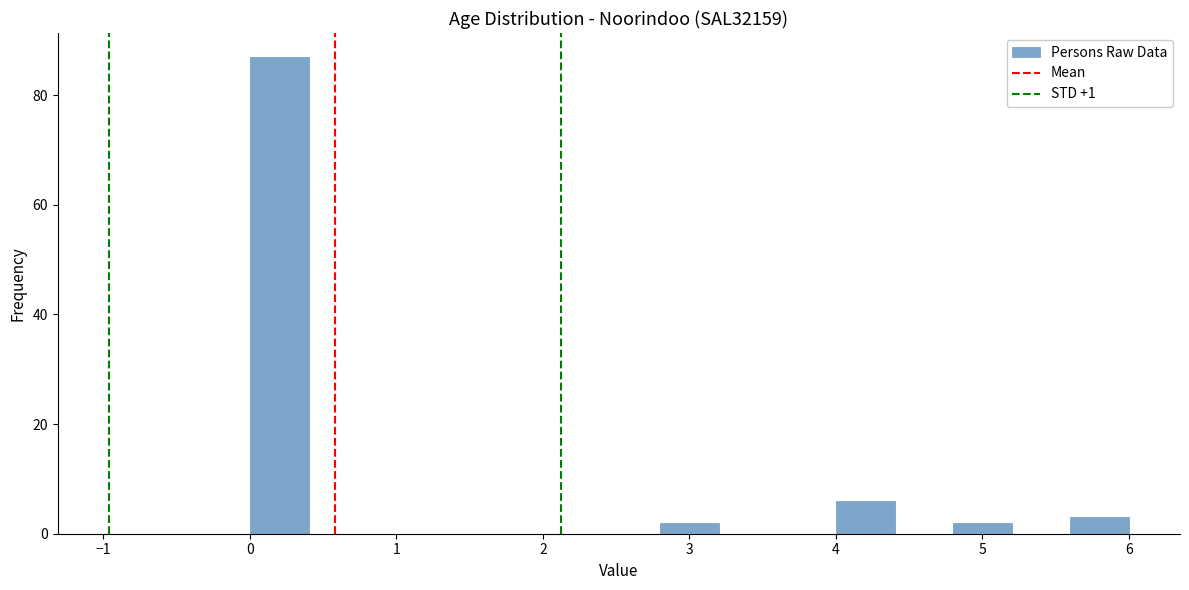

Reading left to right, transcribe this chart: for each bar, give the range it covers on the x-axis and its height. The values are not printed on the chart, so give them approximately, as read against the axis.

0.0 to 0.4: 88
0.4 to 0.8: 0
0.8 to 1.2: 0
1.2 to 1.6: 0
1.6 to 2.0: 0
2.0 to 2.4: 0
2.4 to 2.8: 0
2.8 to 3.2: 2
3.2 to 3.6: 0
3.6 to 4.0: 0
4.0 to 4.4: 6
4.4 to 4.8: 0
4.8 to 5.2: 2
5.2 to 5.6: 0
5.6 to 6.0: 4